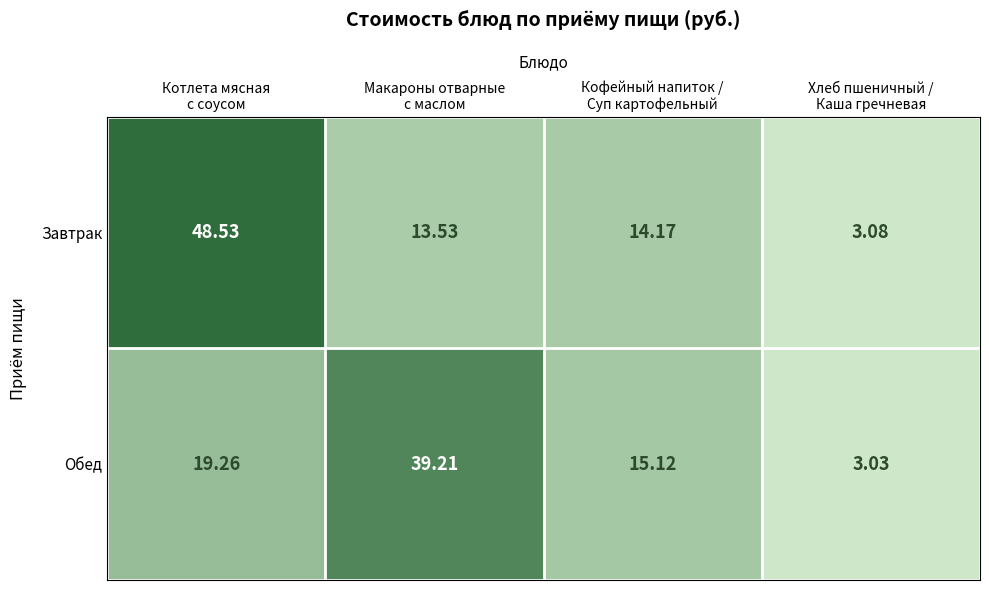

Which series has the largest range (max minus min)?

Завтрак